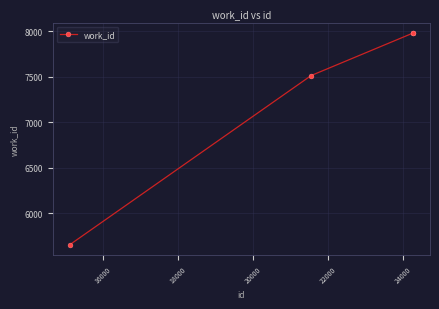

What is the greatest value displayed?

7982